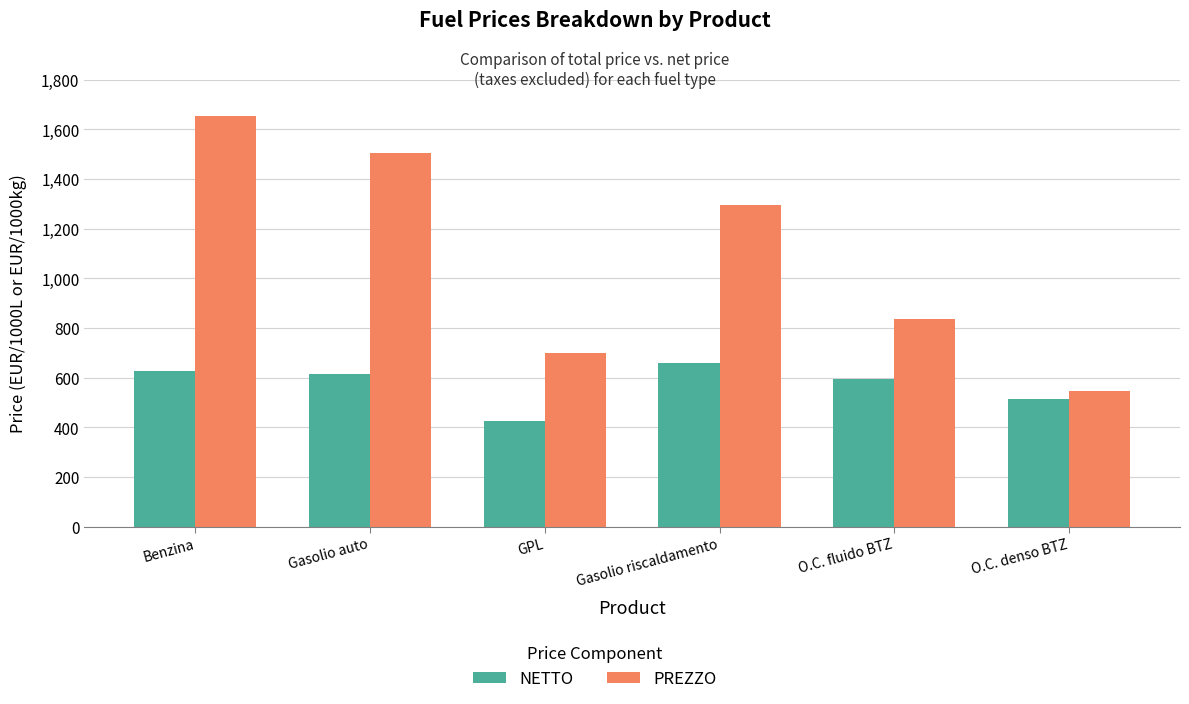

At which label does NETTO first exceed 615?

Benzina